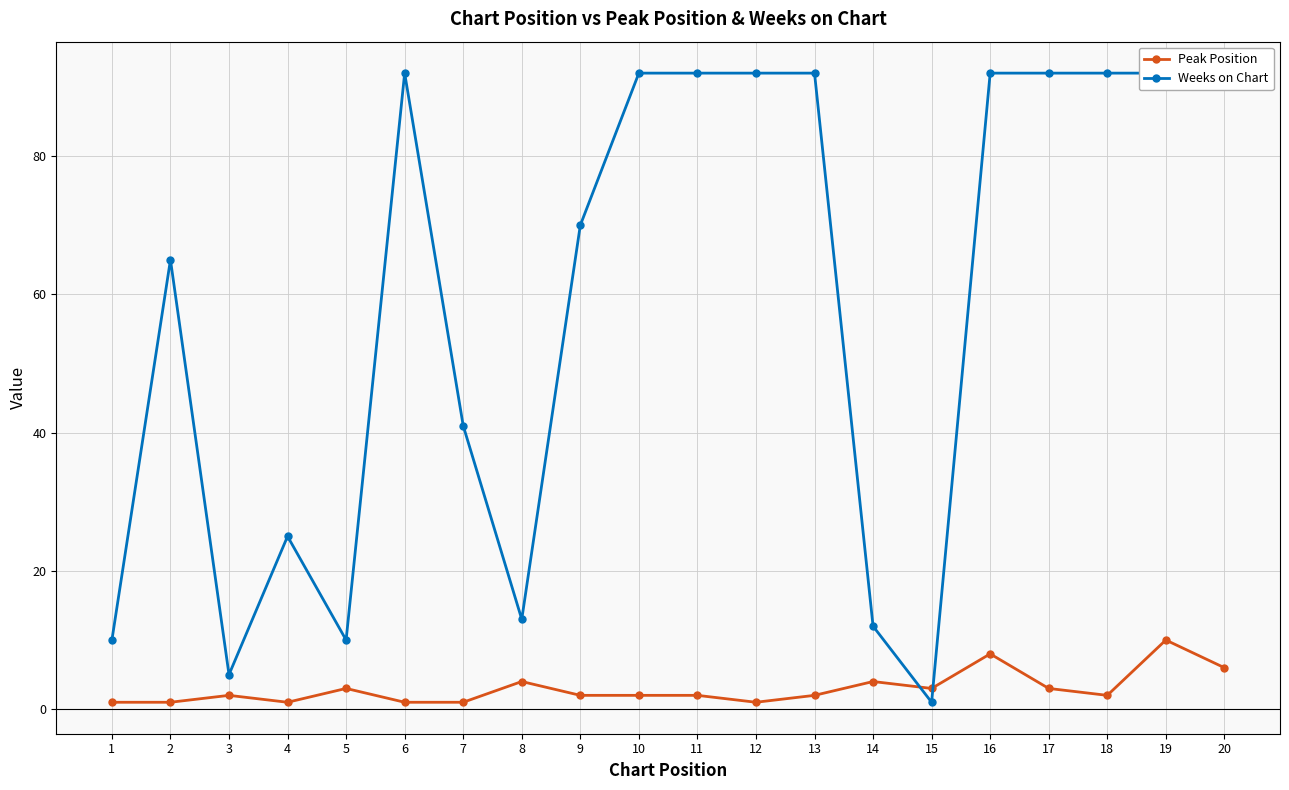

Count the number of categories in the chart.

20